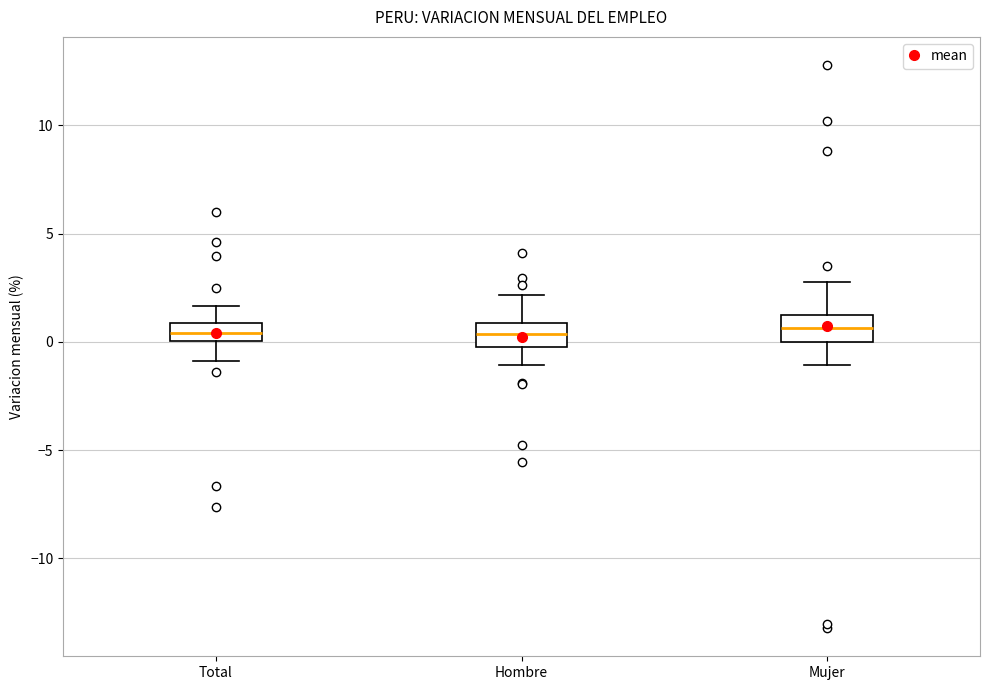

Where does the upper whisker of the box for Mujer end on the y-axis? The values are not printed on the chart, so give them approximately, as read against the axis.

3.0